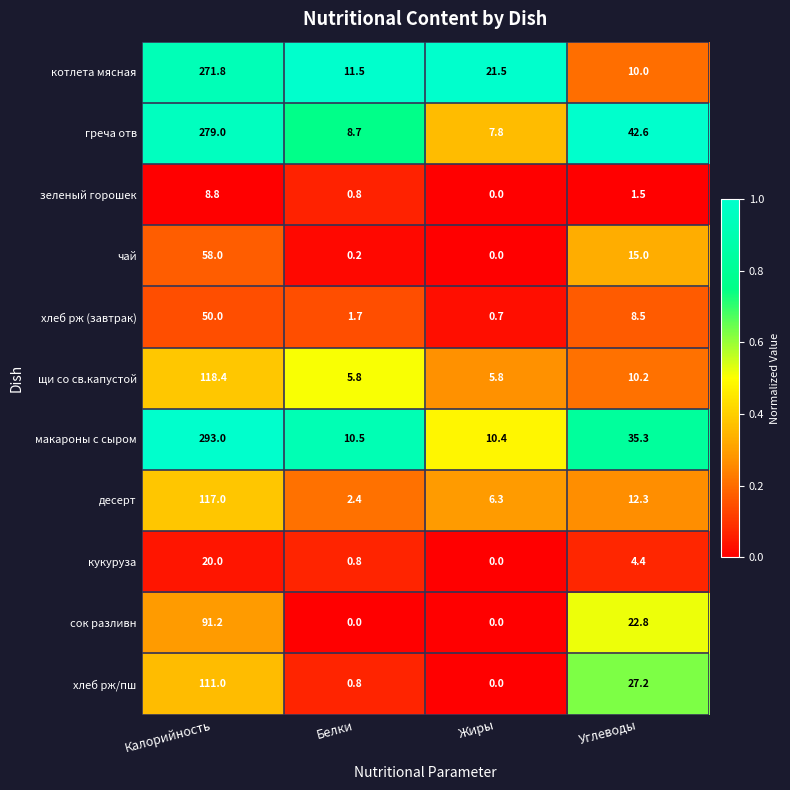

The кукуруза series shows 30.3 at Калорийность. True or false?

False